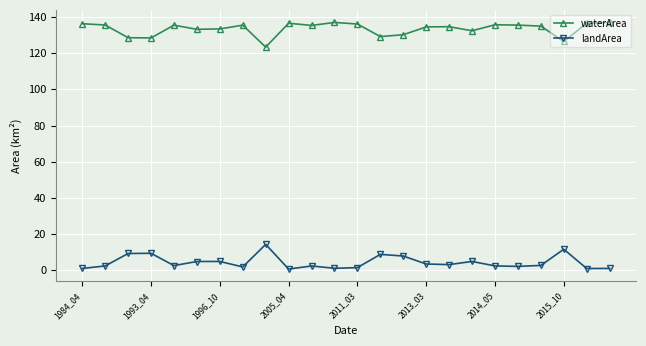

What is the minimum value for waterArea?

123.4